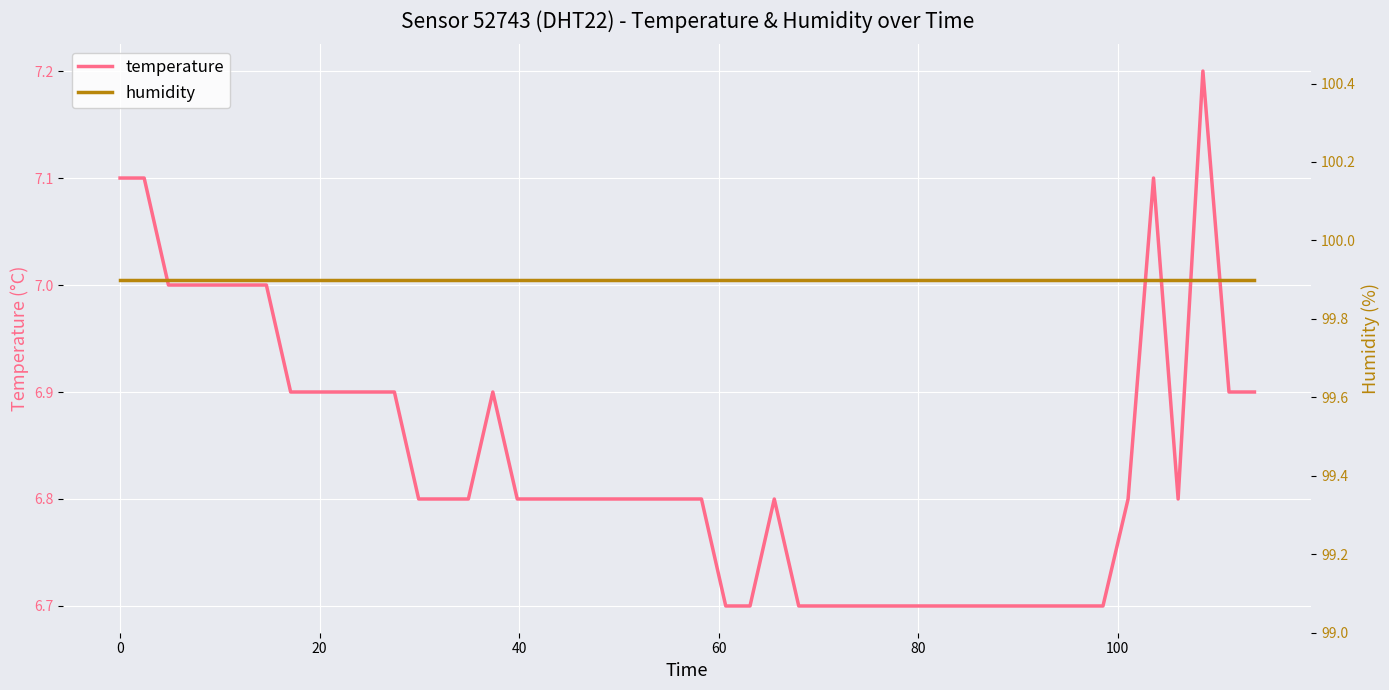

What is the lowest value of the temperature series?

6.7